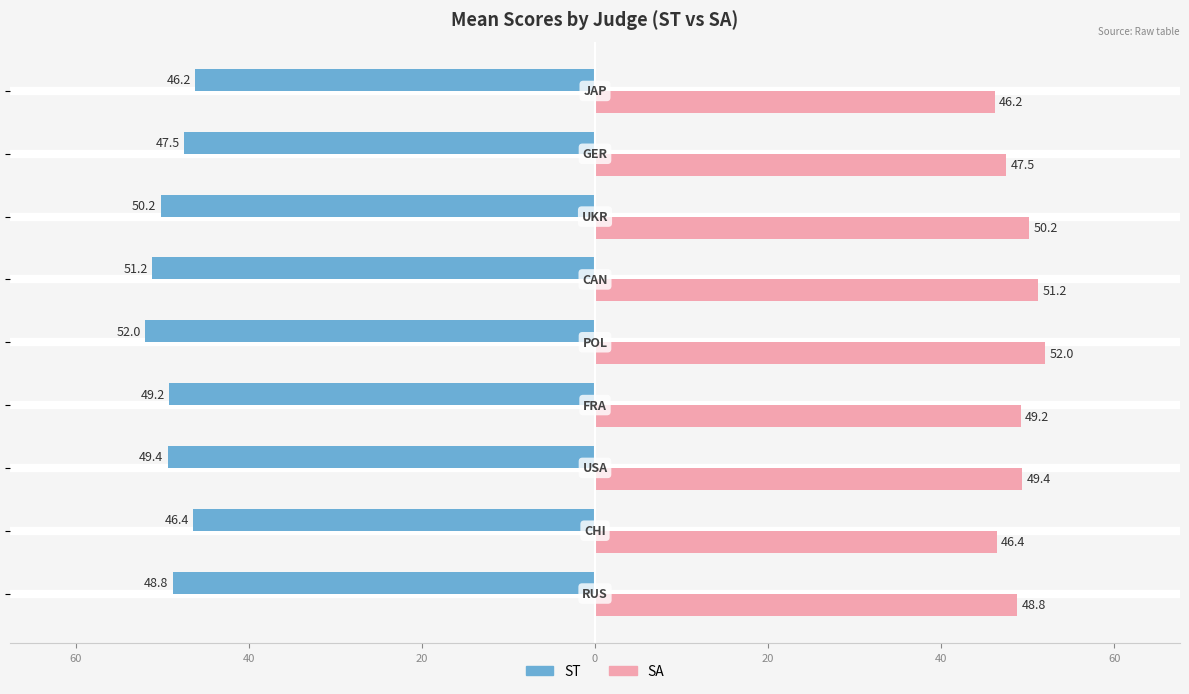

At how many categories does at least one series exceed 48?

6